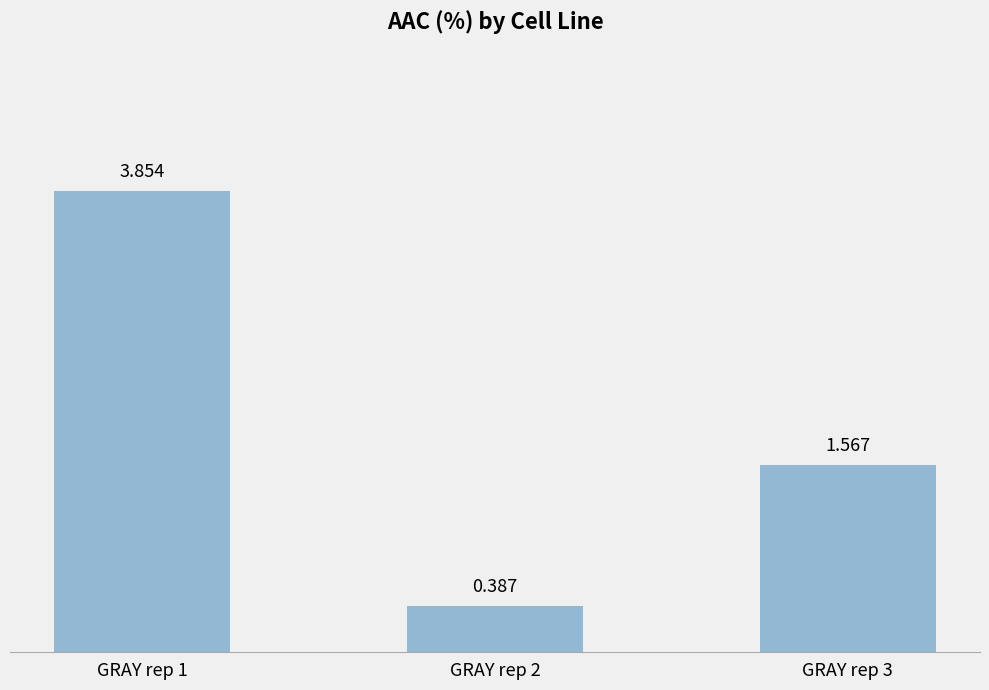

Are the bars horizontal?

No